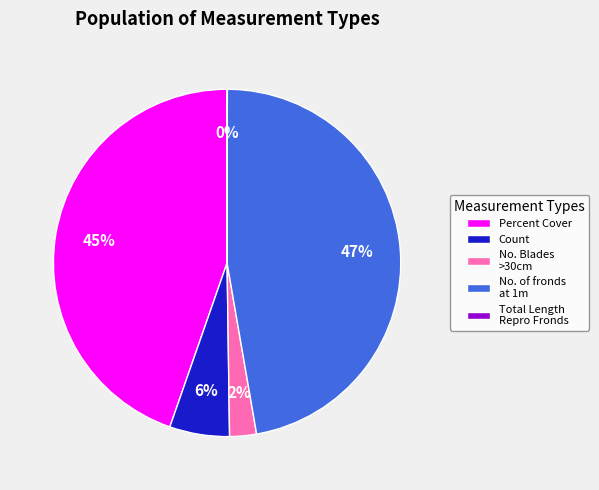

Which has a higher value, No. Blades >30cm or Count?

Count